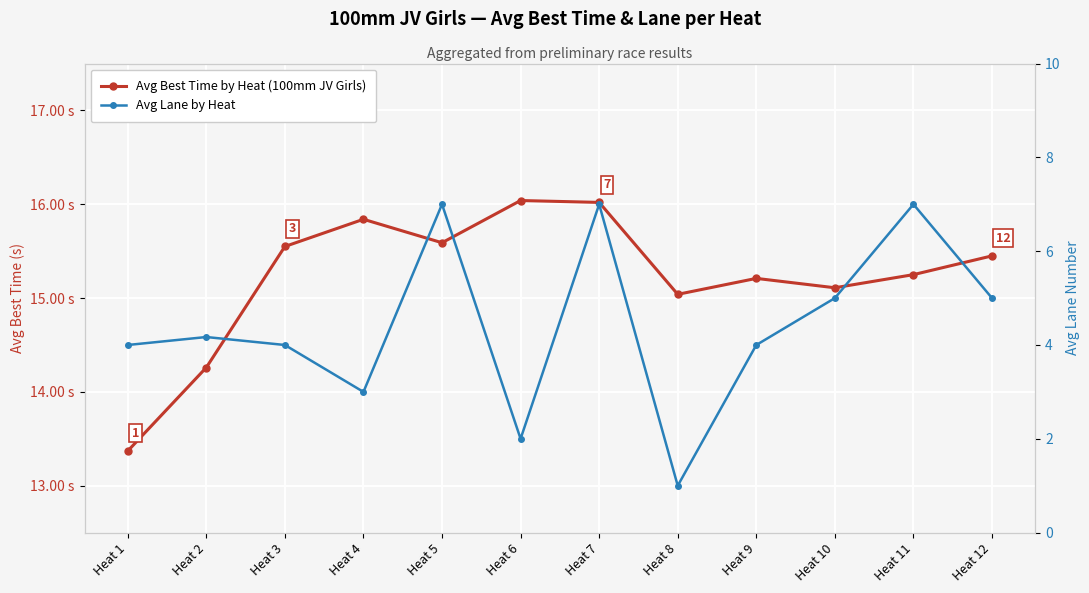

What is the difference between the Avg Lane by Heat values at Heat 10 and Heat 4?

2.0